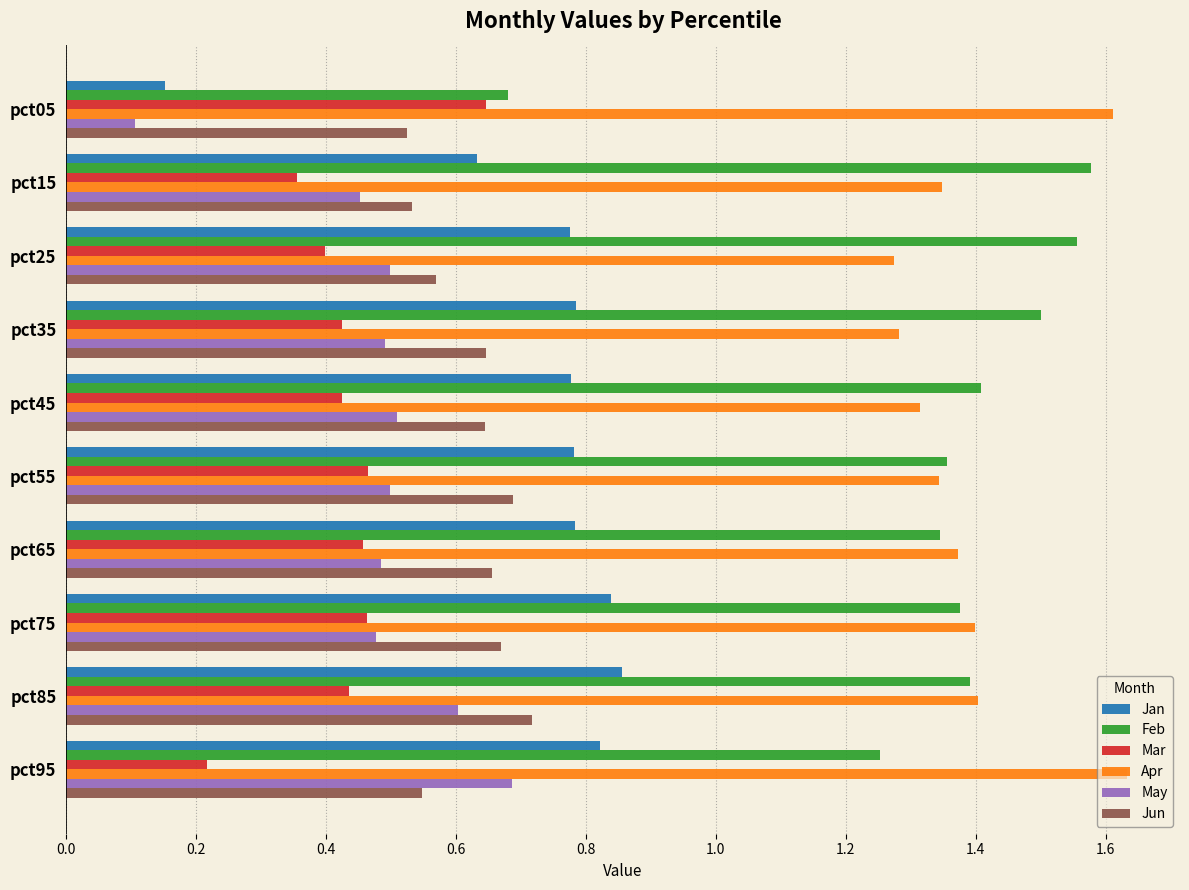

Count the number of data series in this chart.

6